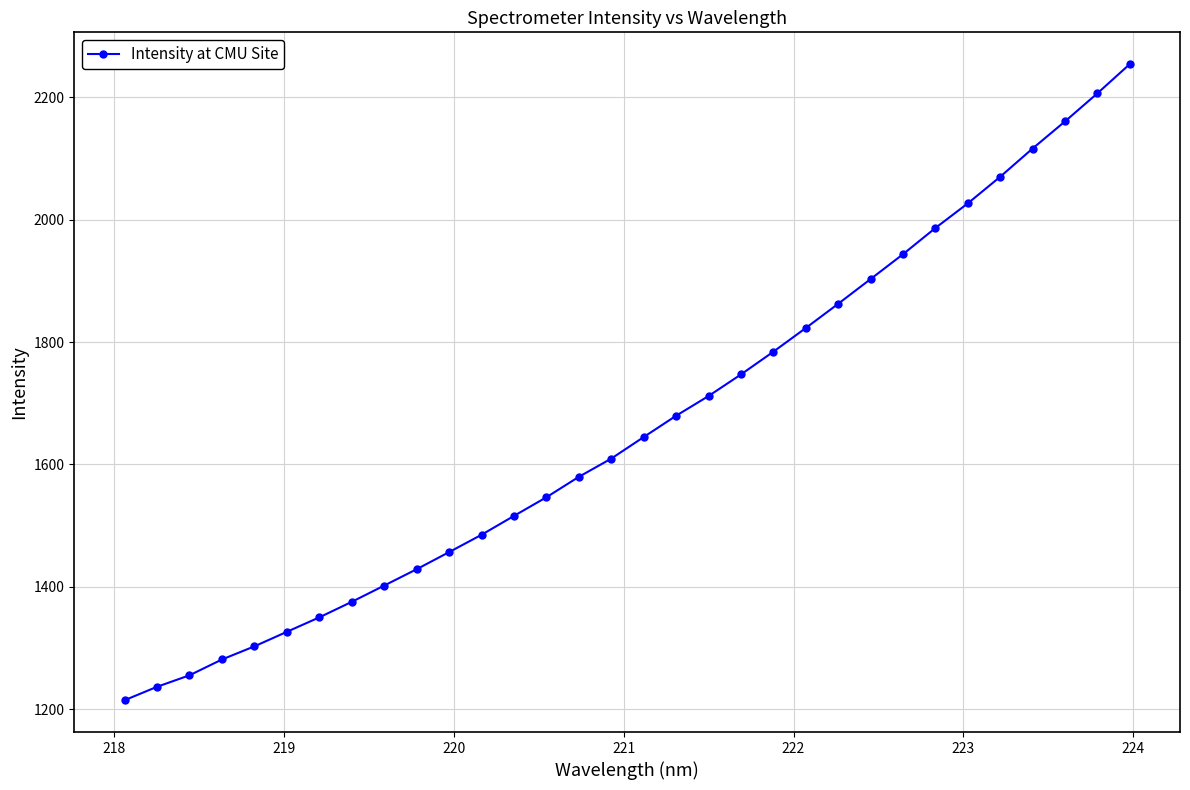

What is the value of the 19th point from the left?

1711.7